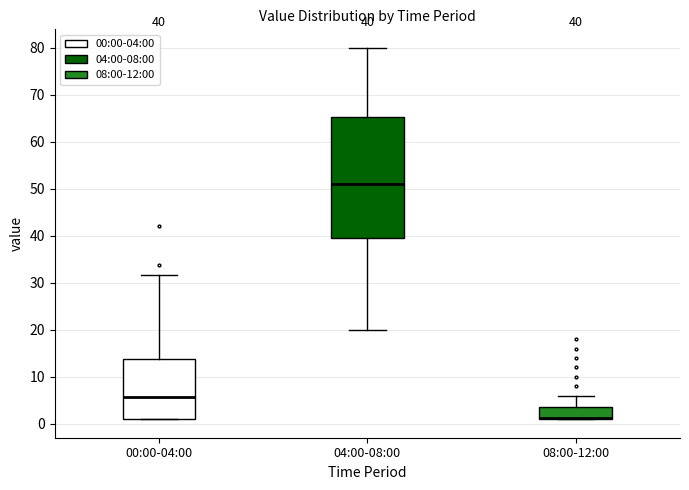

Which box is the tallest, from its lower edge to its upper edge?

04:00-08:00